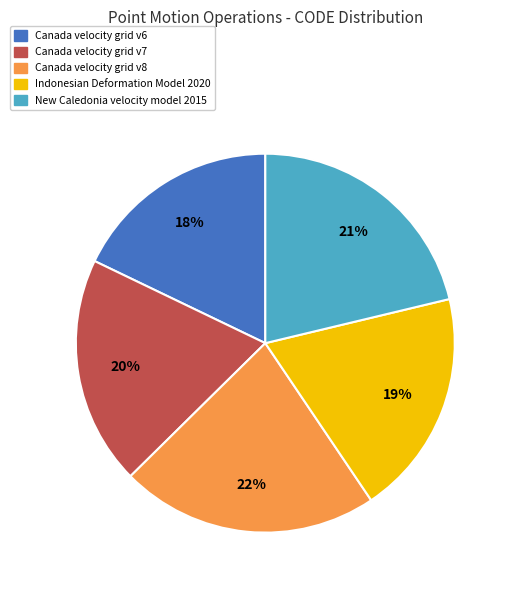

Approximately how many times larger is the value at New Caledonia velocity model 2015 compared to Canada velocity grid v7?

1.1